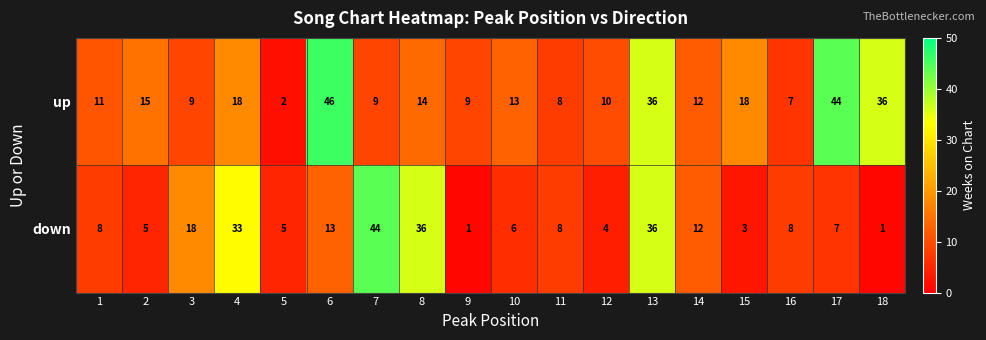

List the series in order of their overall mean, highest first.

up, down